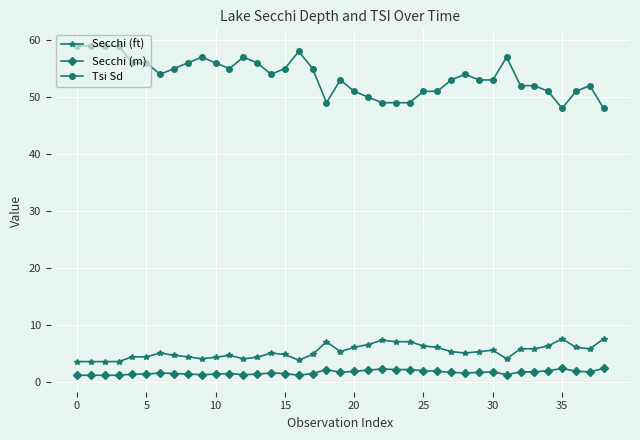

Which series has the widest spread of values?

Tsi Sd